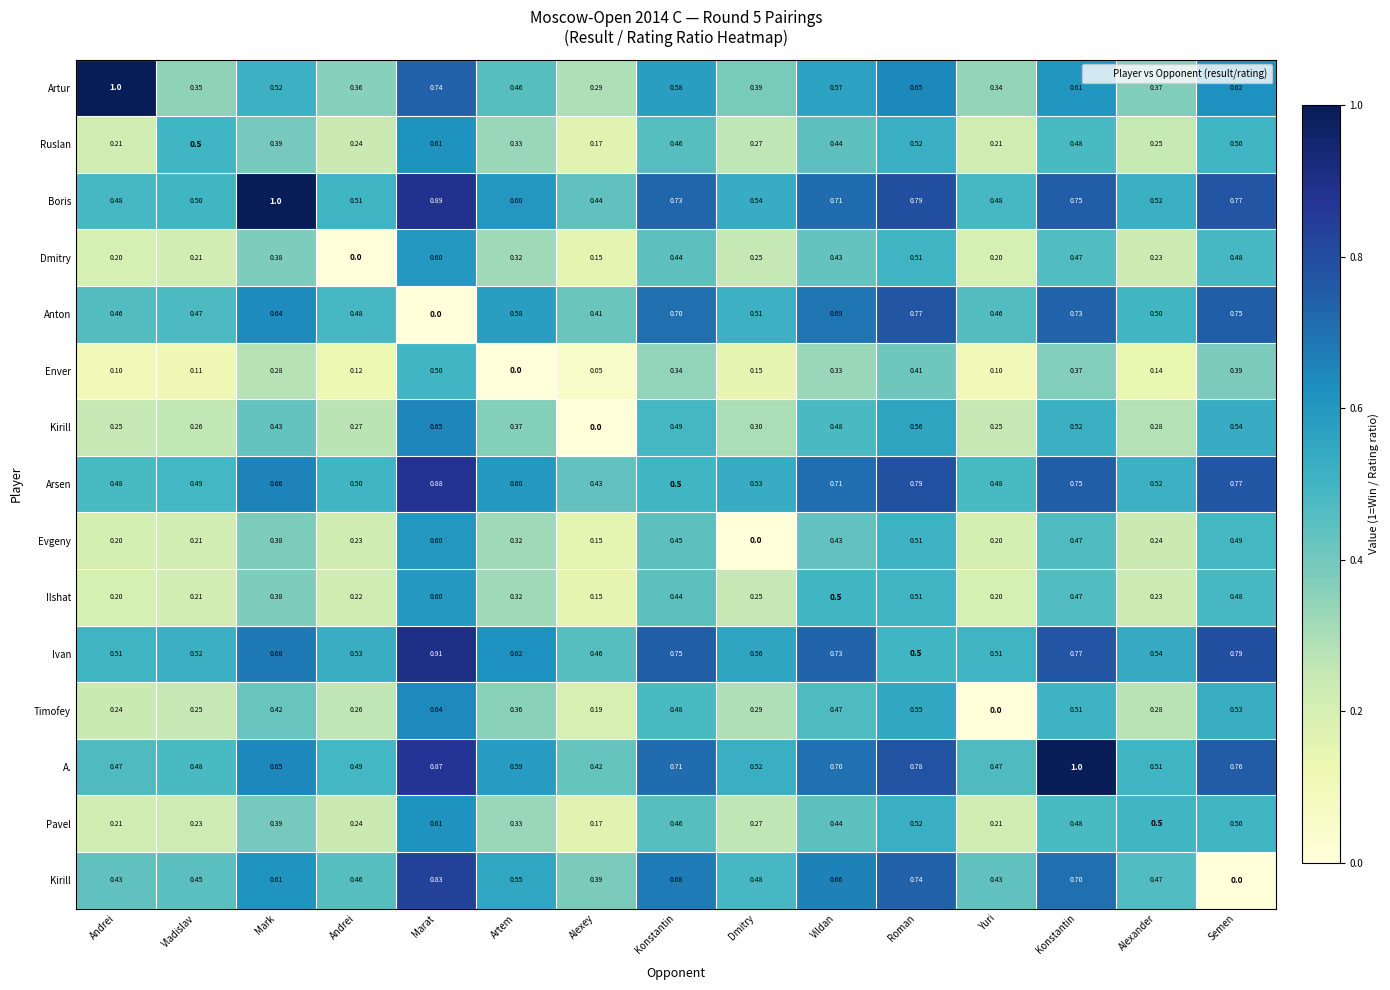

What is the spread (max minus min) of values at Yuri?

0.5